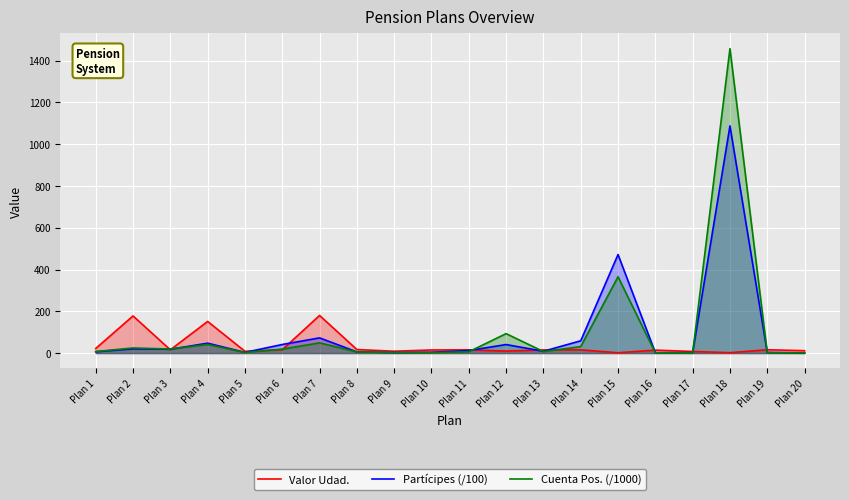

Which series has the largest total across all categories?

Cuenta Pos. (/1000)